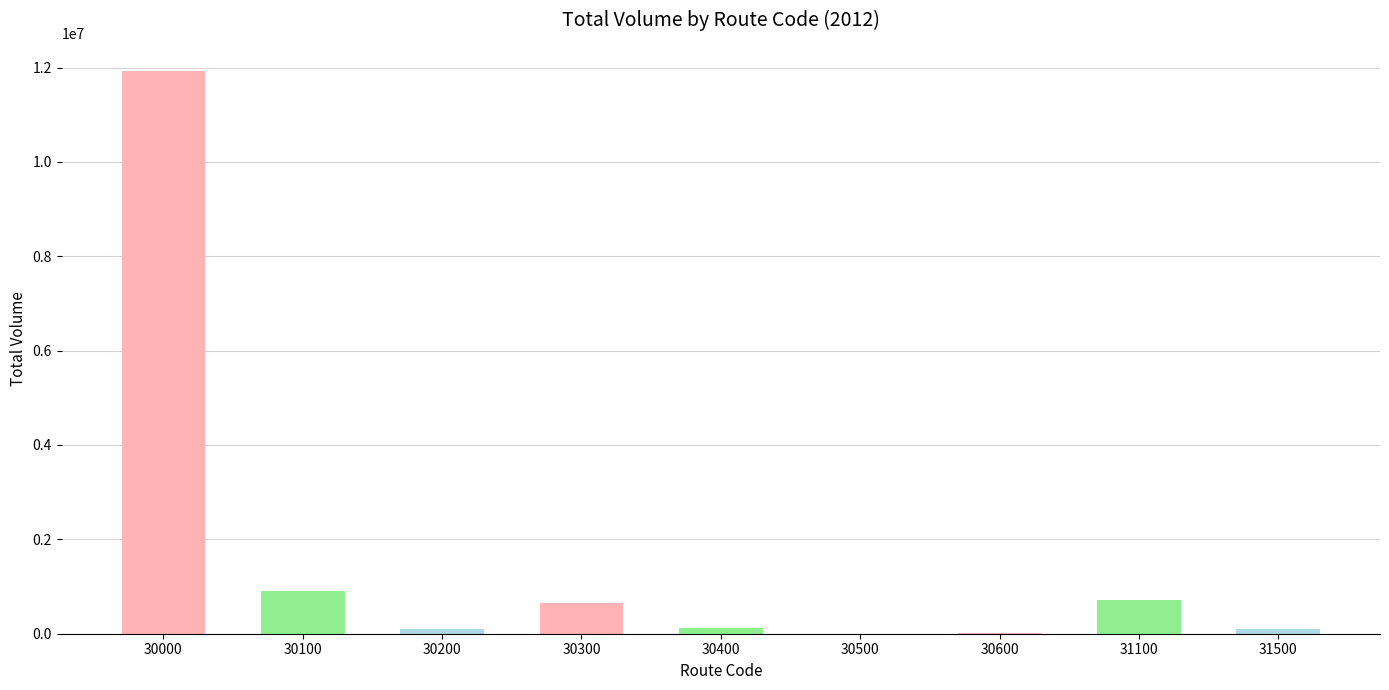

The chart shows a value of 910144 at 30100. True or false?

True